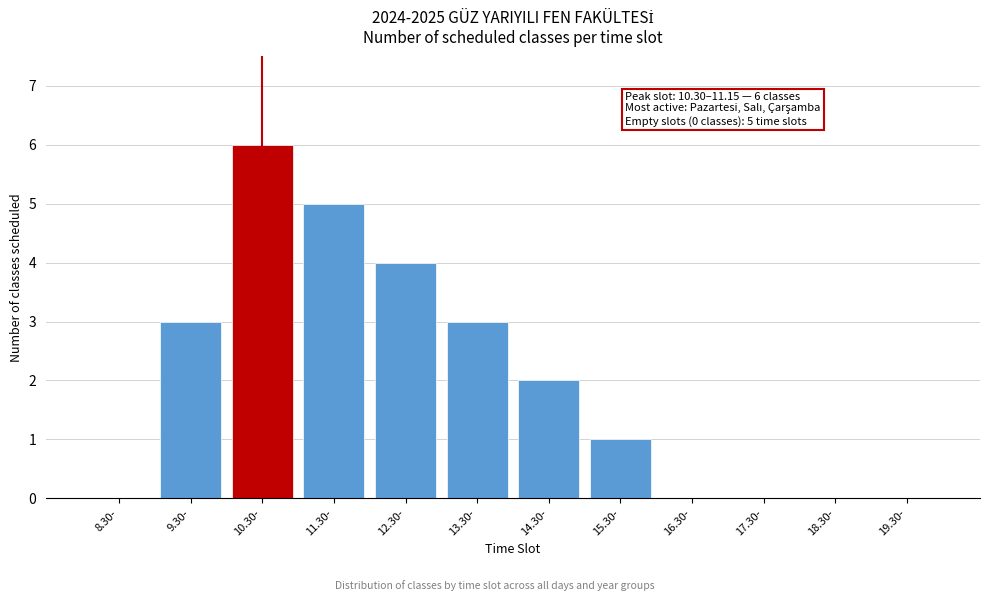

Reading right to left, what are all the values shown in this chart?

19.30-=0	18.30-=0	17.30-=0	16.30-=0	15.30-=1	14.30-=2	13.30-=3	12.30-=4	11.30-=5	10.30-=6	9.30-=3	8.30-=0